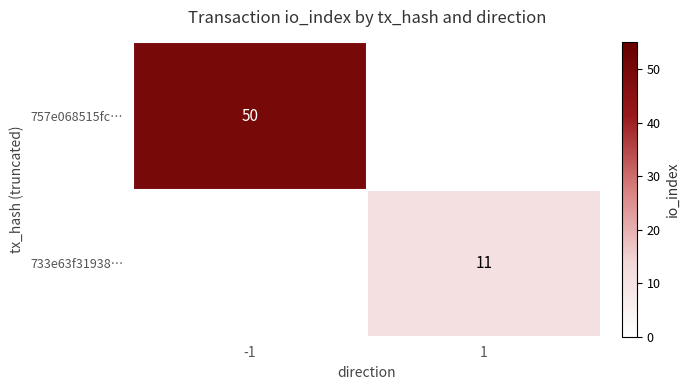

Is the value of 757e068515fc… at -1 greater than the value of 733e63f31938… at 1?

Yes